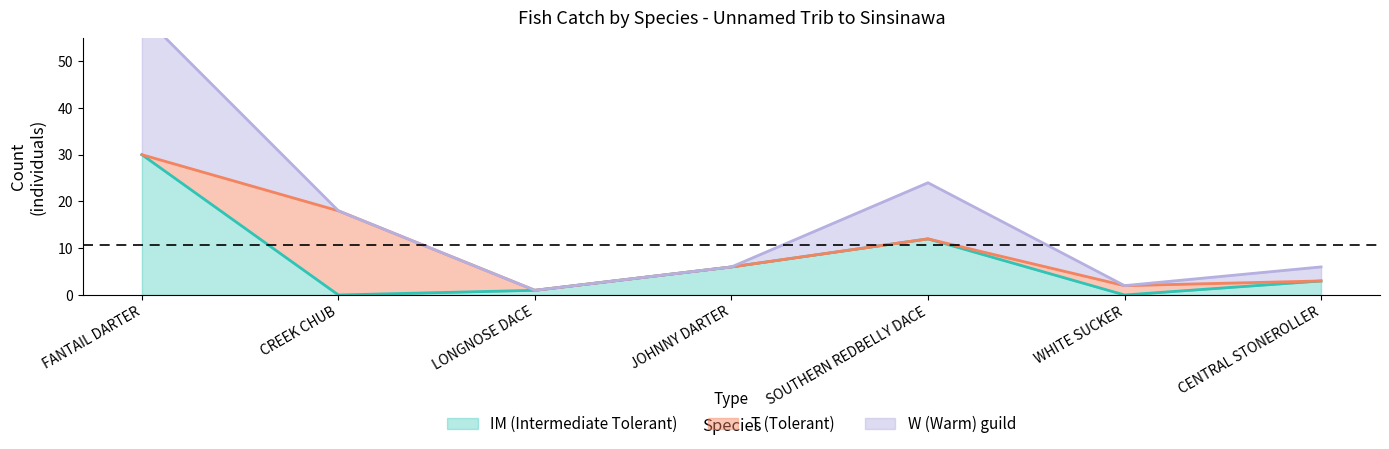

What is the sum of all S_counts values?

72